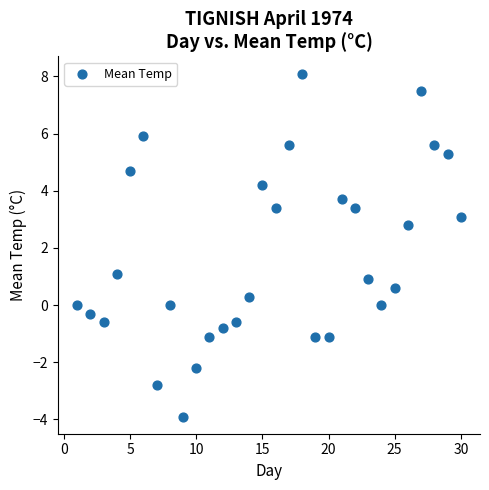

List the coordinates of all points as (X, Y) pairs, reading left to right.

(1.0, 0.0)  (2.0, -0.3)  (3.0, -0.6)  (4.0, 1.1)  (5.0, 4.7)  (6.0, 5.9)  (7.0, -2.8)  (8.0, 0.0)  (9.0, -3.9)  (10.0, -2.2)  (11.0, -1.1)  (12.0, -0.8)  (13.0, -0.6)  (14.0, 0.3)  (15.0, 4.2)  (16.0, 3.4)  (17.0, 5.6)  (18.0, 8.1)  (19.0, -1.1)  (20.0, -1.1)  (21.0, 3.7)  (22.0, 3.4)  (23.0, 0.9)  (24.0, 0.0)  (25.0, 0.6)  (26.0, 2.8)  (27.0, 7.5)  (28.0, 5.6)  (29.0, 5.3)  (30.0, 3.1)